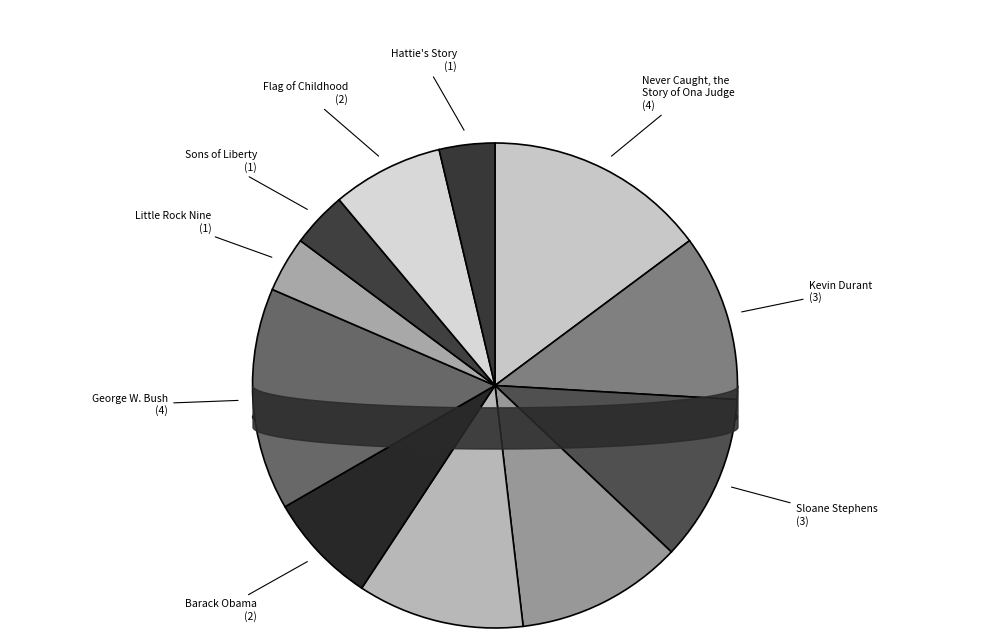

Count the number of slices in the pie.

11